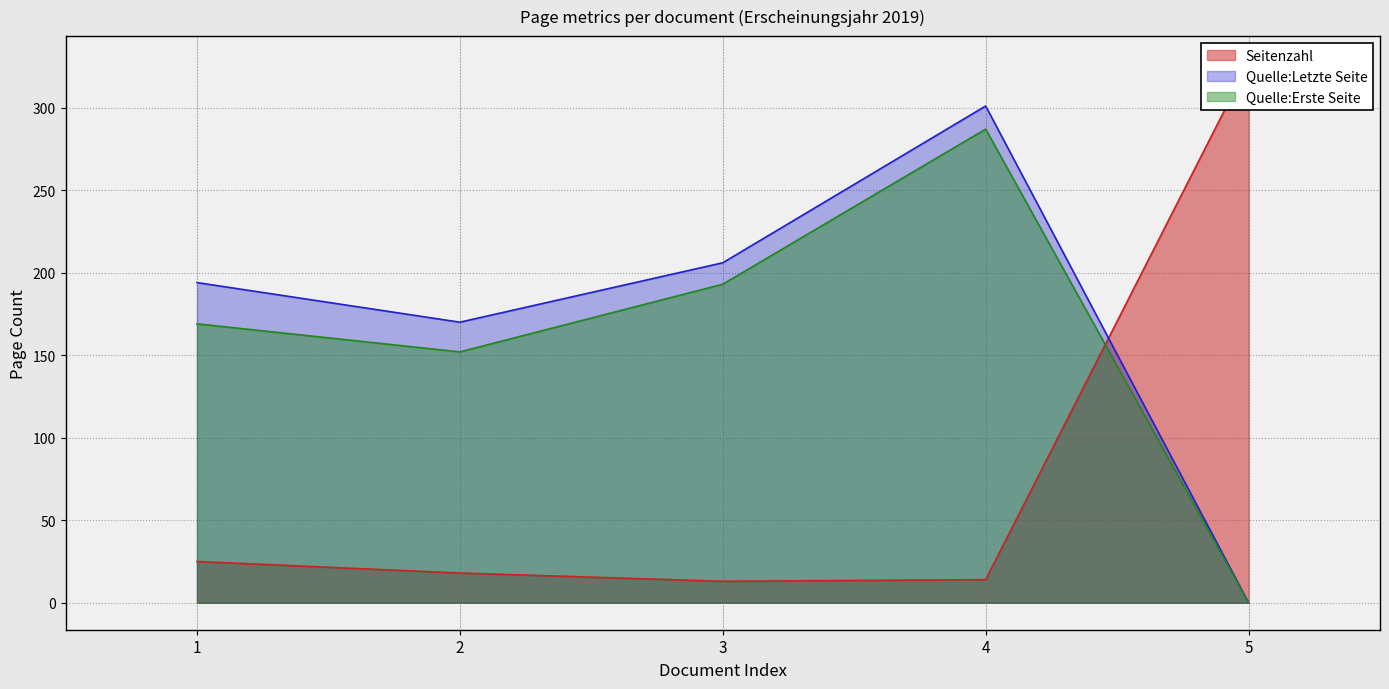

The value of Quelle:Erste Seite at 1 is 169. True or false?

True